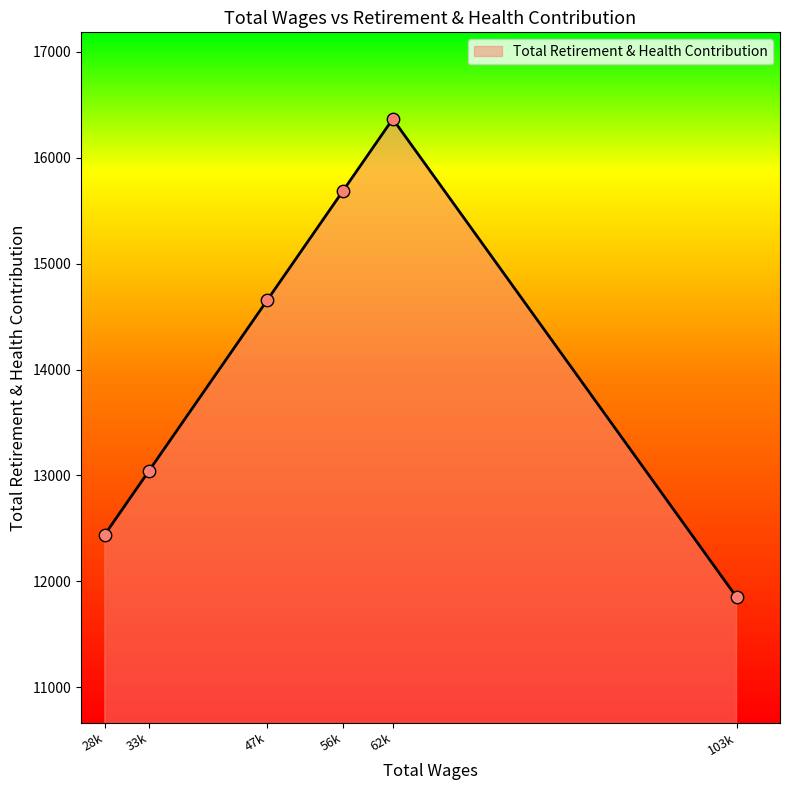

Which has a higher value, 33k or 28k?

33k